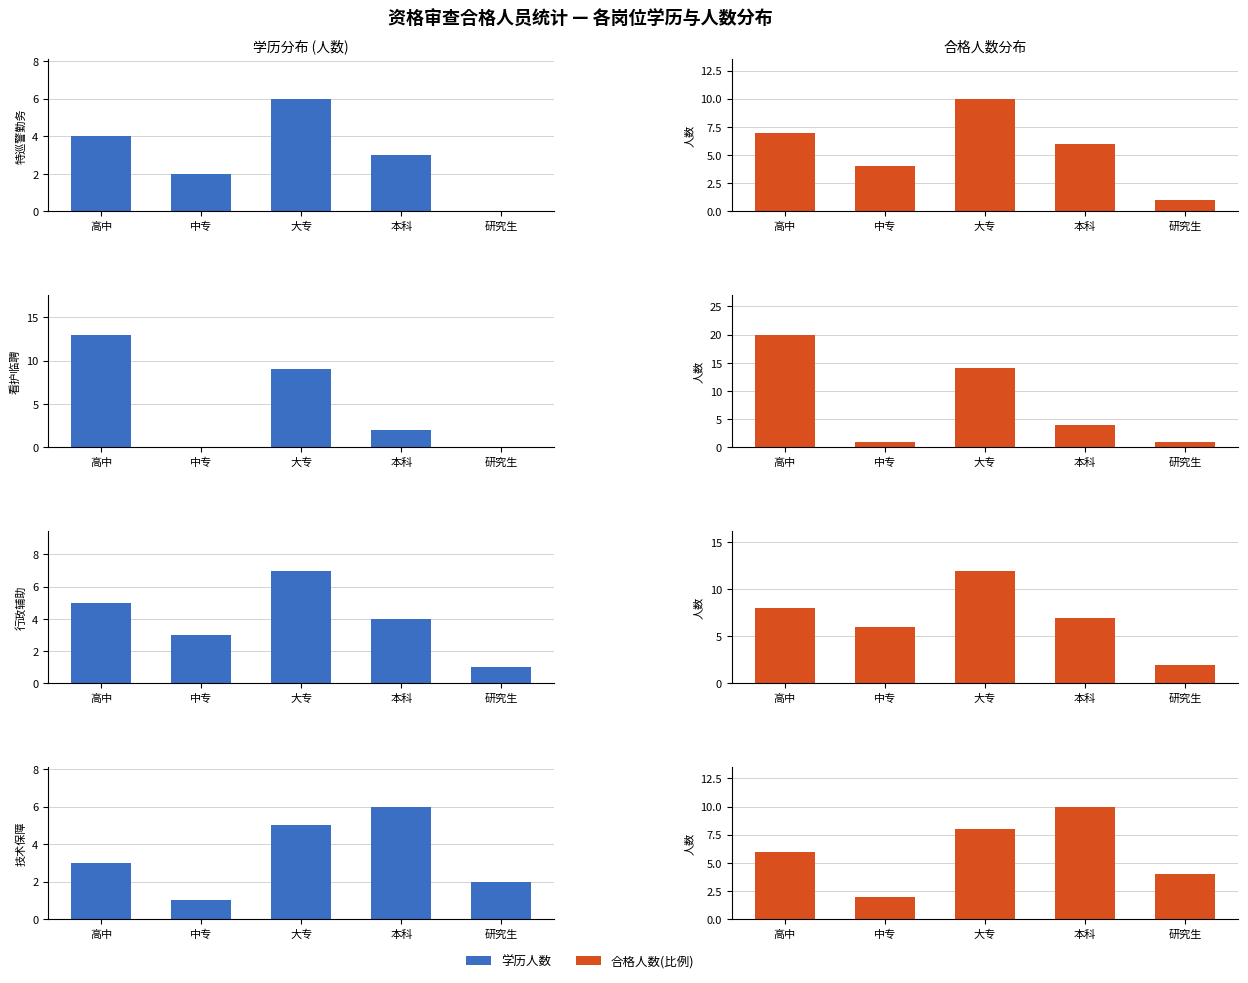

Rank the series by their average value, from lowest to highest.

学历人数, 合格人数(比例)